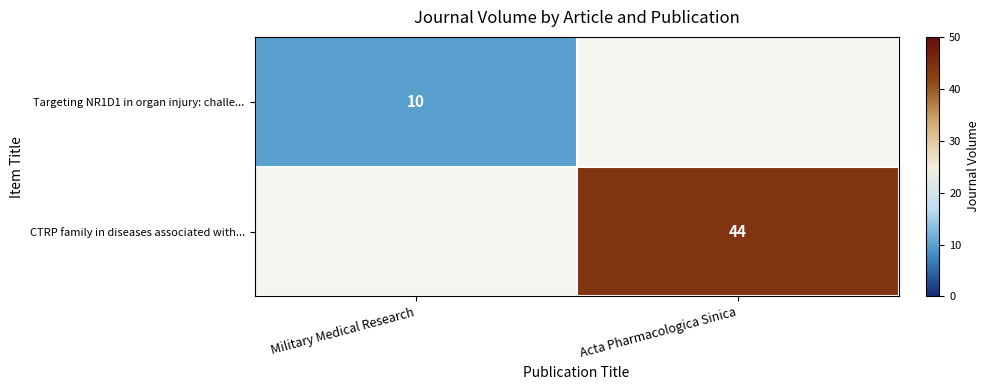

What is the greatest value displayed?

44.0